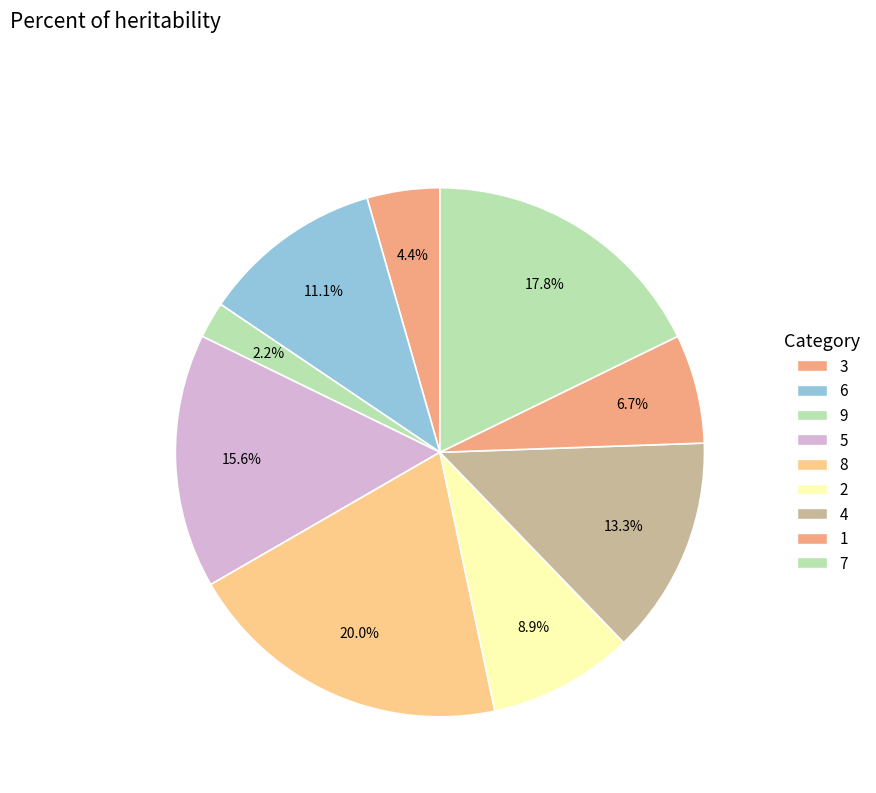

What portion of the pie excludes 1?

93.3%